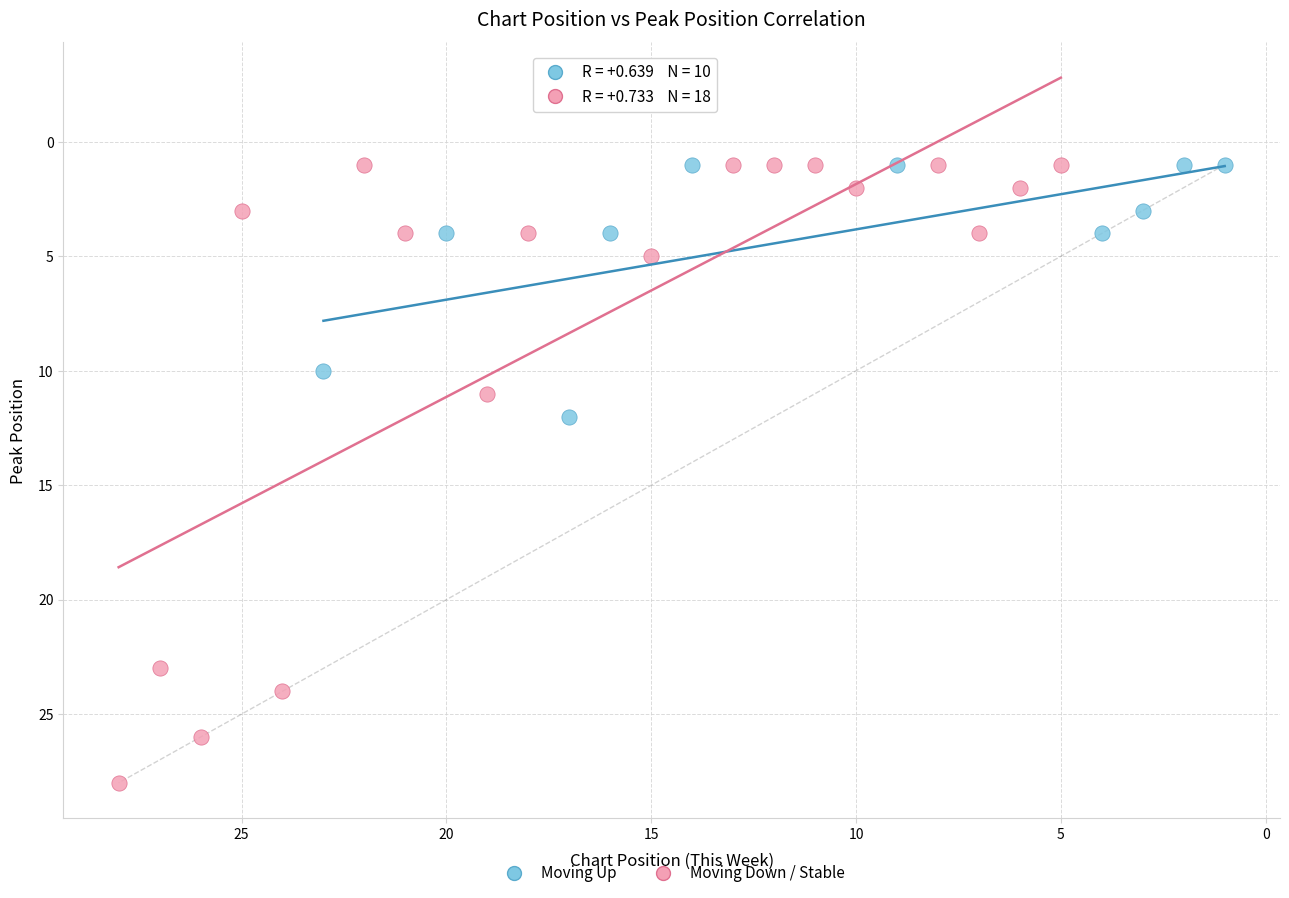

What are all the series names shown in the legend?

Moving Up, Moving Down / Stable